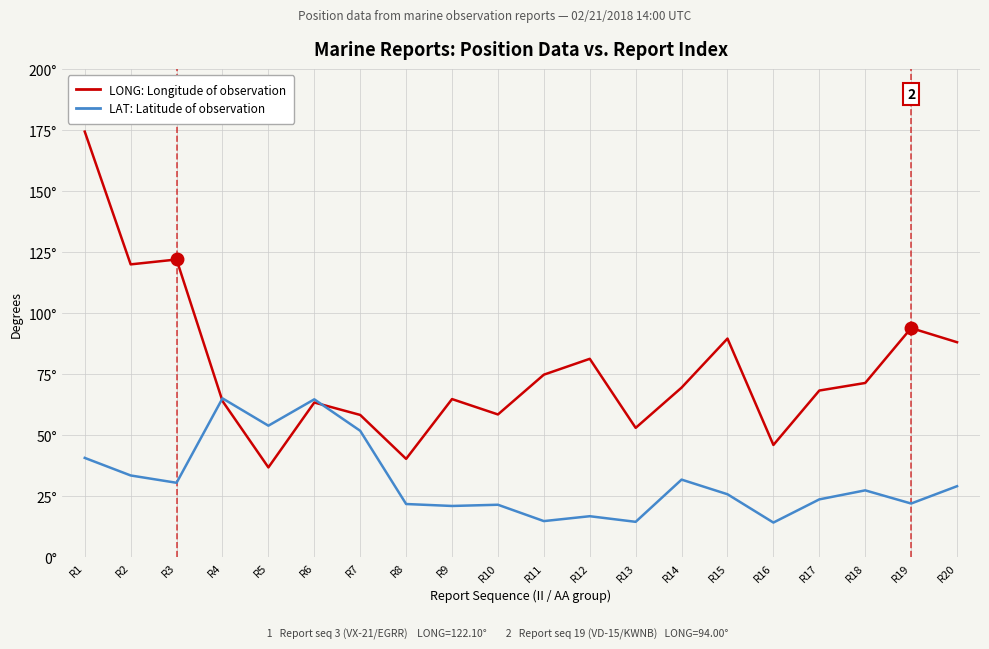

What are all the series names shown in the legend?

LONG: Longitude of observation, LAT: Latitude of observation